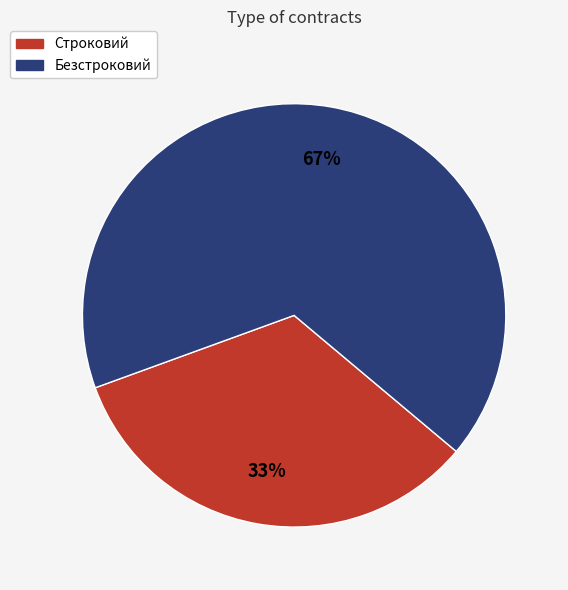

Which category has the biggest portion of the pie?

Безстроковий